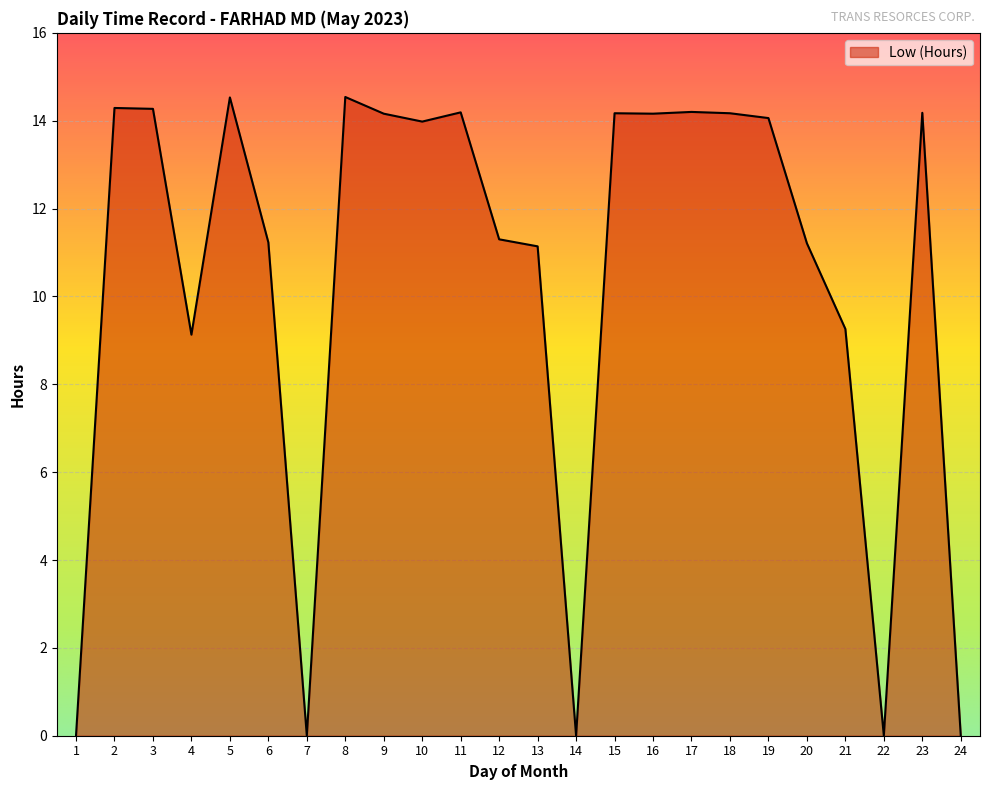

The value at 17 is 14.2. True or false?

True